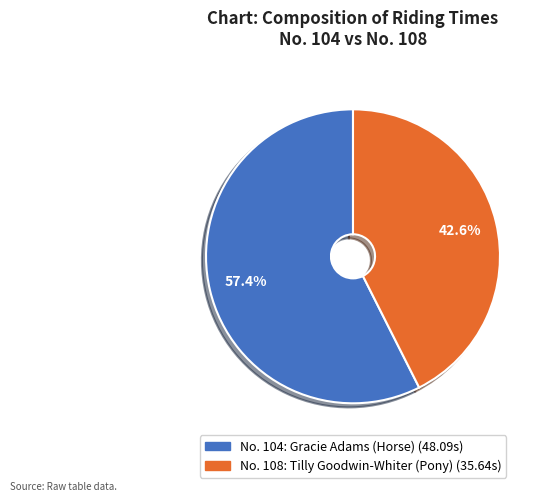

How many segments does this pie chart have?

2